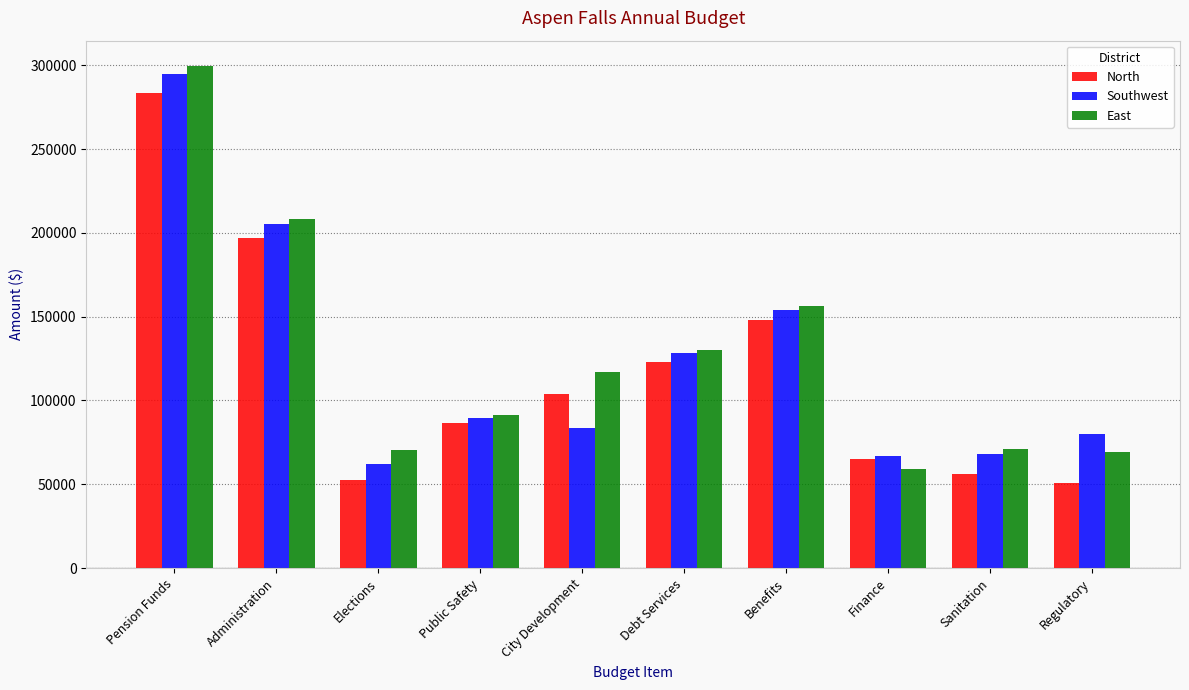

Where does the East series first go above 117128?

Pension Funds